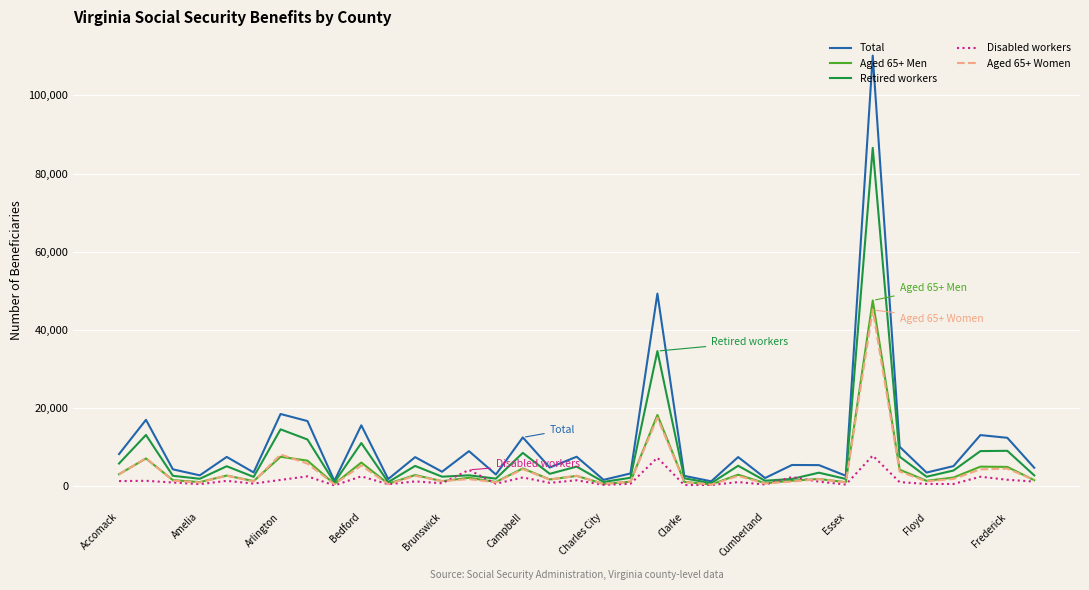

Which series has the widest spread of values?

Total